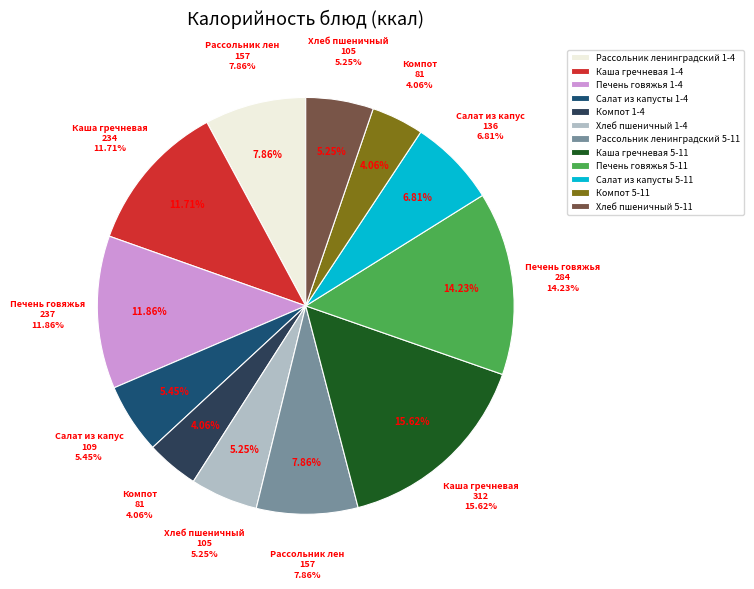

Is Хлеб пшеничный (5-11) the majority of the pie?

No